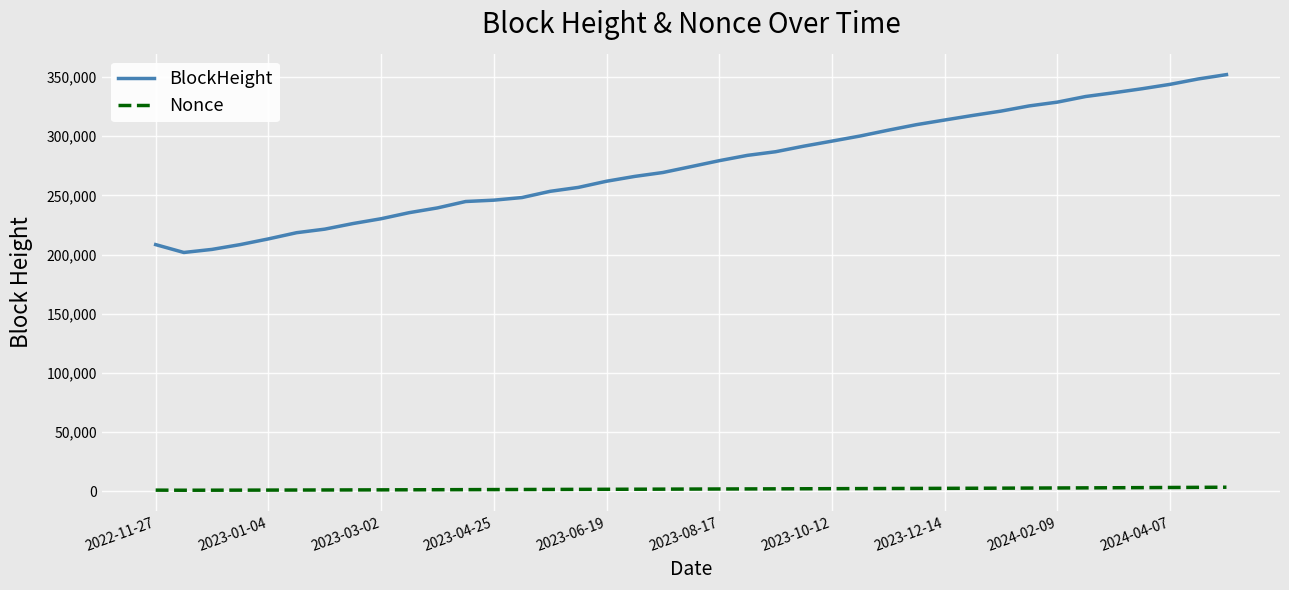

How many lines are shown in the chart?

2